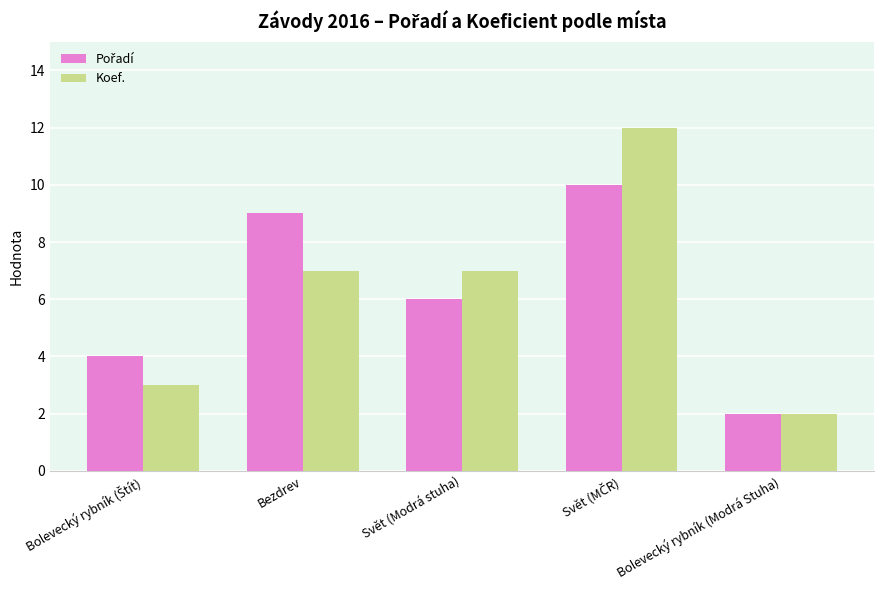

At how many categories does at least one series exceed 5?

3